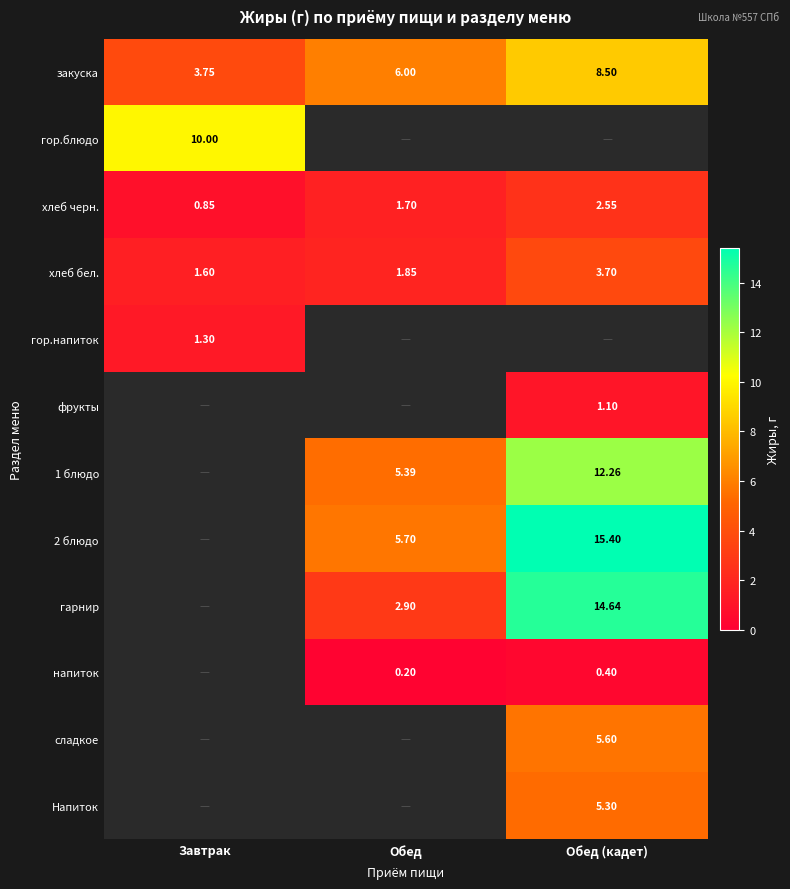

List the labels in order of хлеб черн. value, largest first.

Обед (кадет), Обед, Завтрак